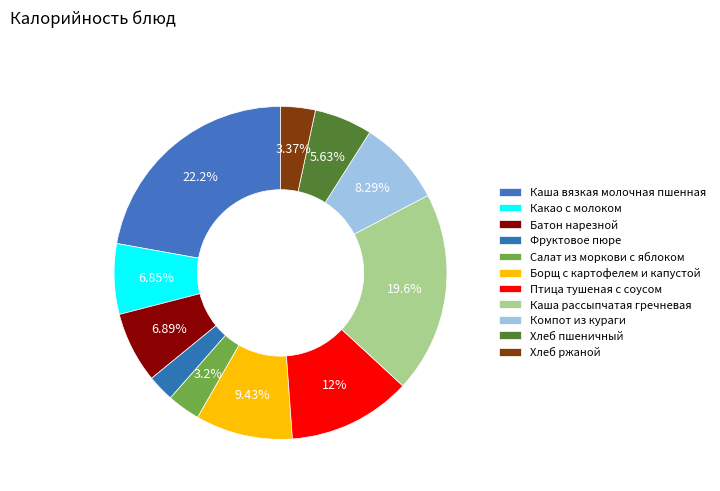

Does any single category account for the majority?

No